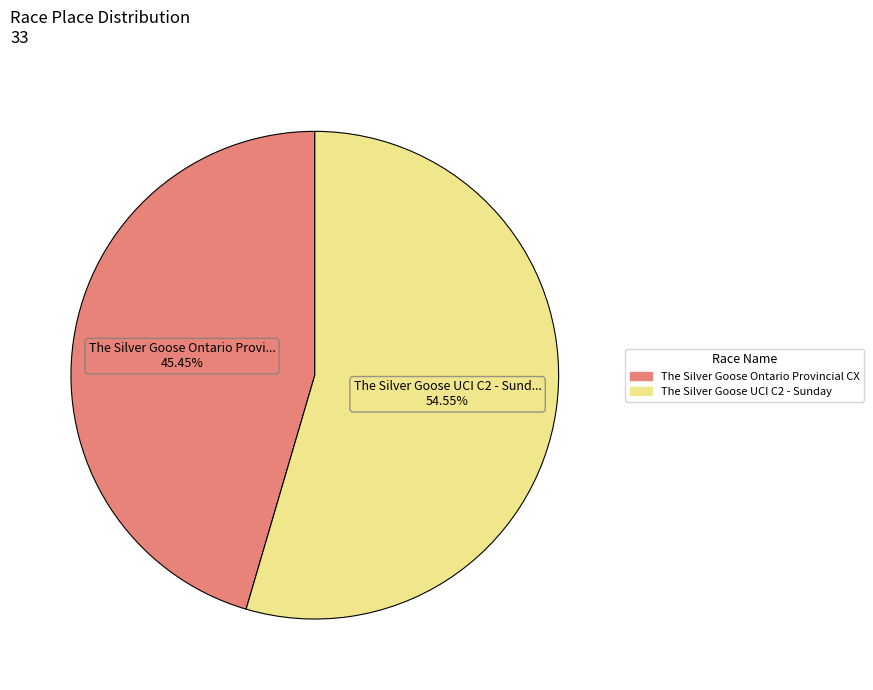

Which has a higher value, The Silver Goose UCI C2 - Sunday or The Silver Goose Ontario Provincial CX?

The Silver Goose UCI C2 - Sunday